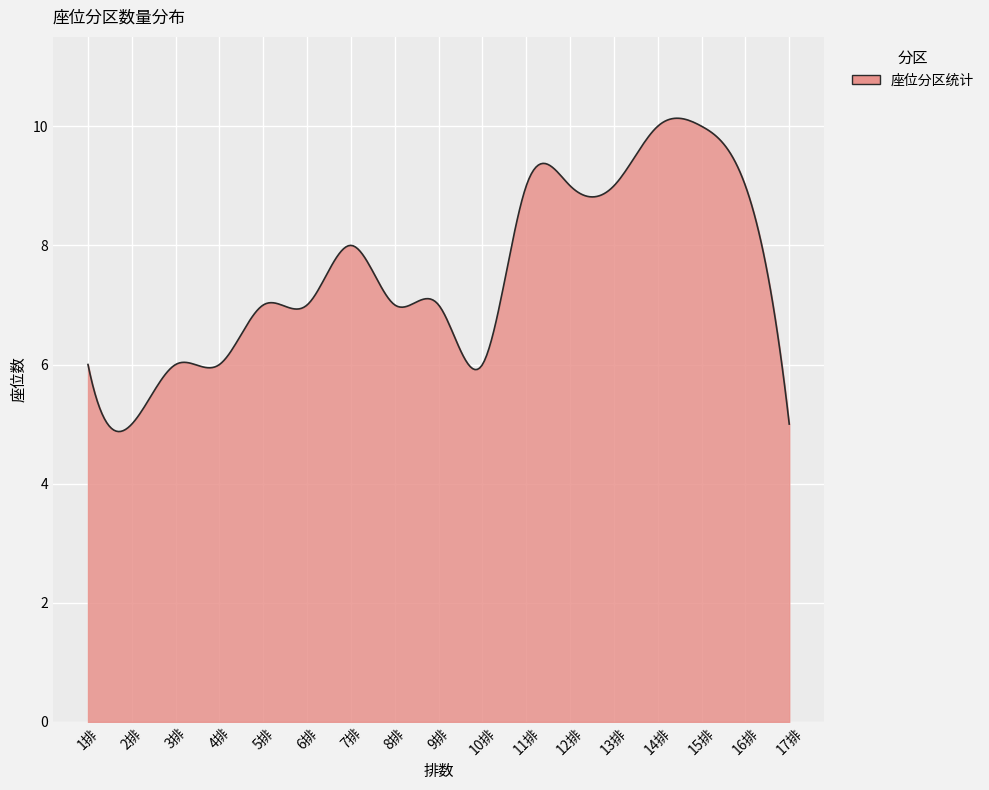

What is the minimum value shown in the chart?

4.9